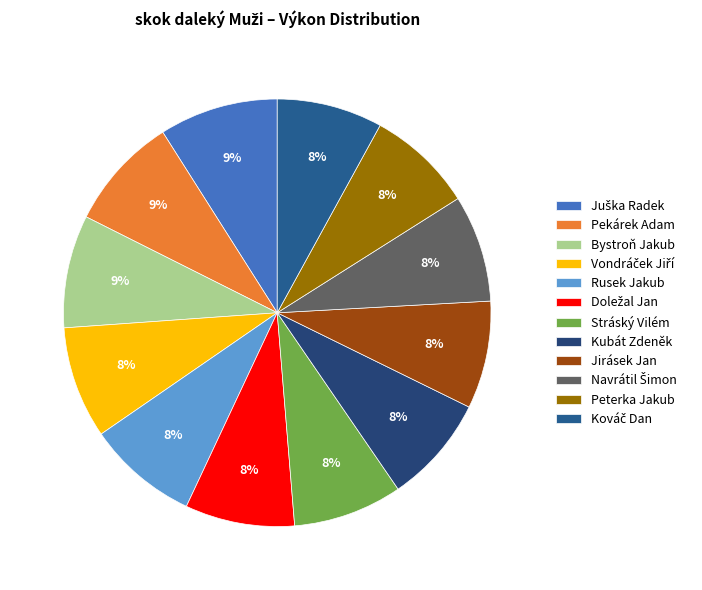

To the nearest percent, what percentage of the pie is Navrátil Šimon?

8%